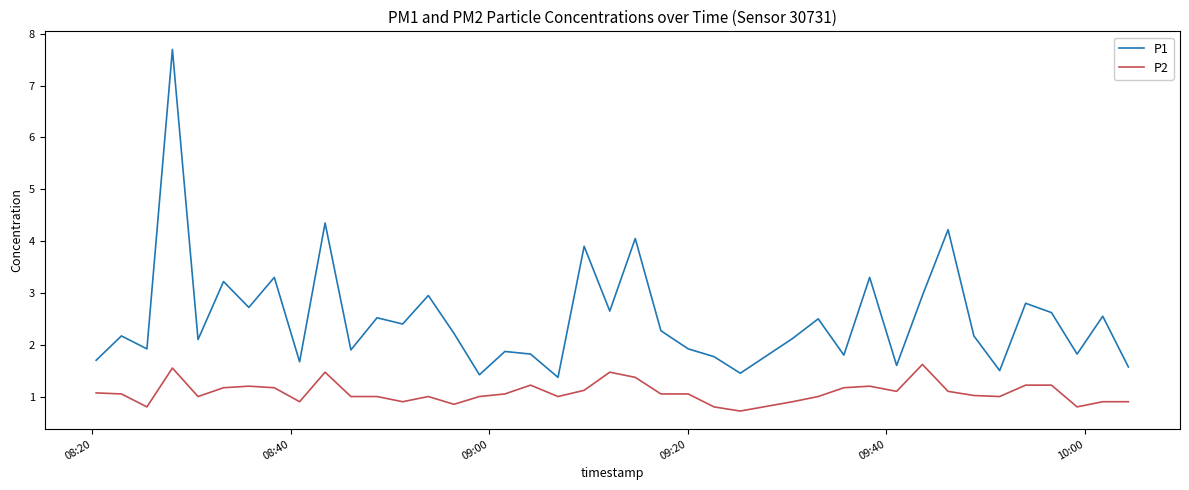

What is the lowest value of the P2 series?

0.7